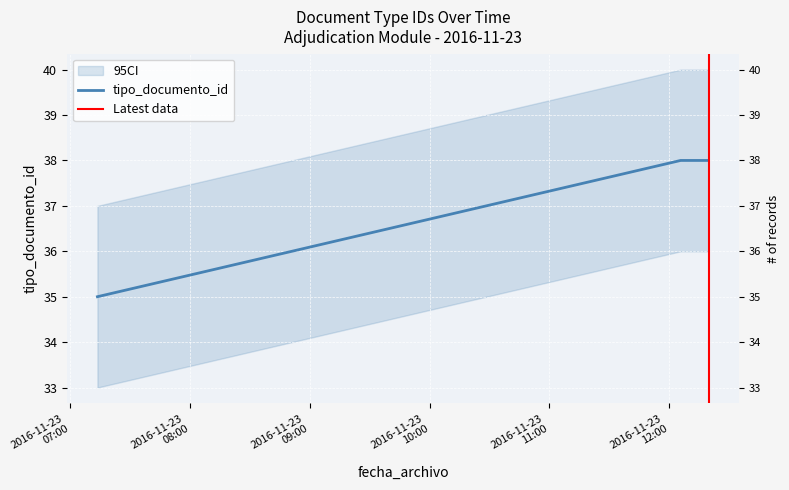

Count the values in the range 38 to 39.

9